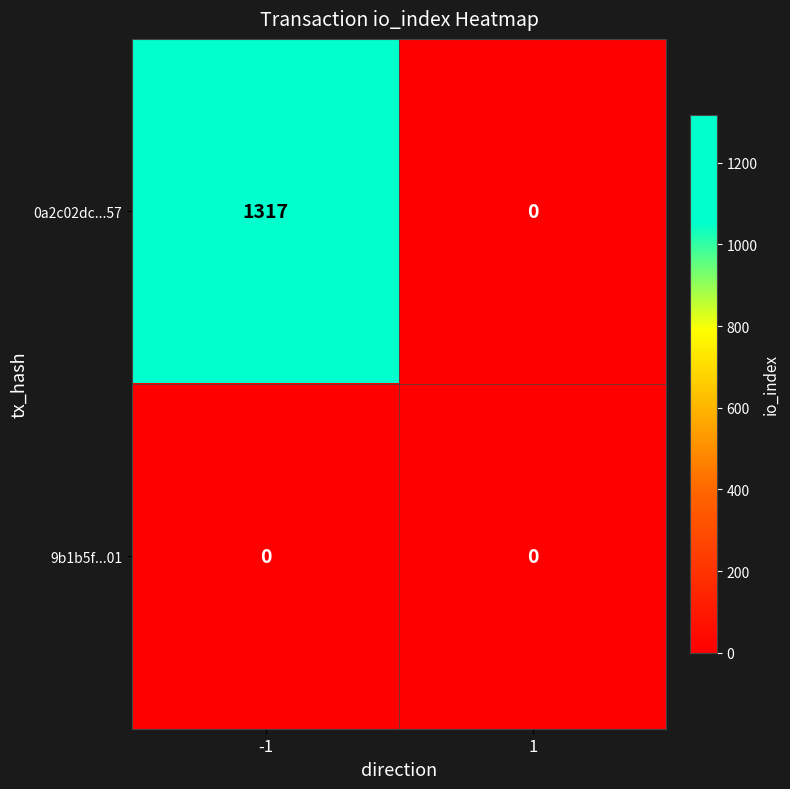

Read the 0a2c02dc...57 value at -1, to the nearest 10.

1320